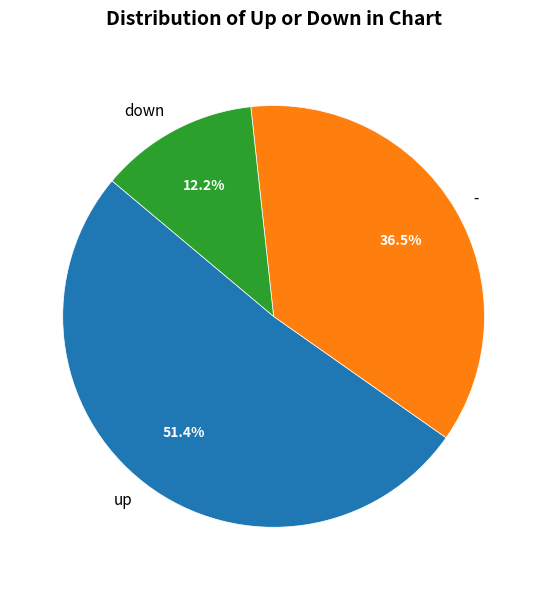

Count the number of slices in the pie.

3